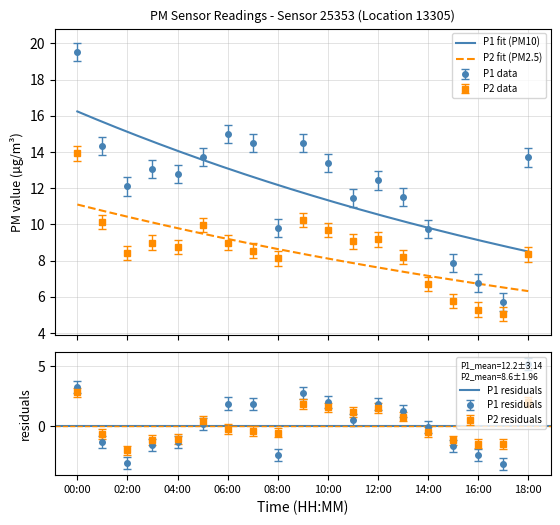

In P2, how many points are higher than both neighbors (excluding endpoints)?

4